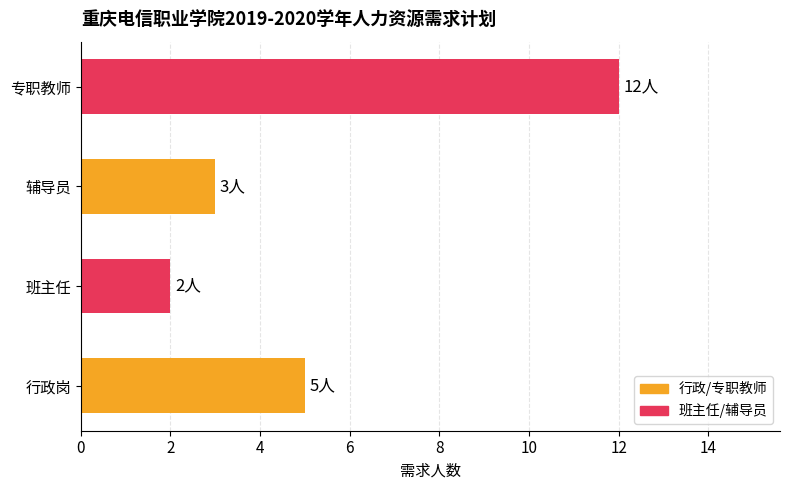

What is the difference between the maximum and minimum values?

10